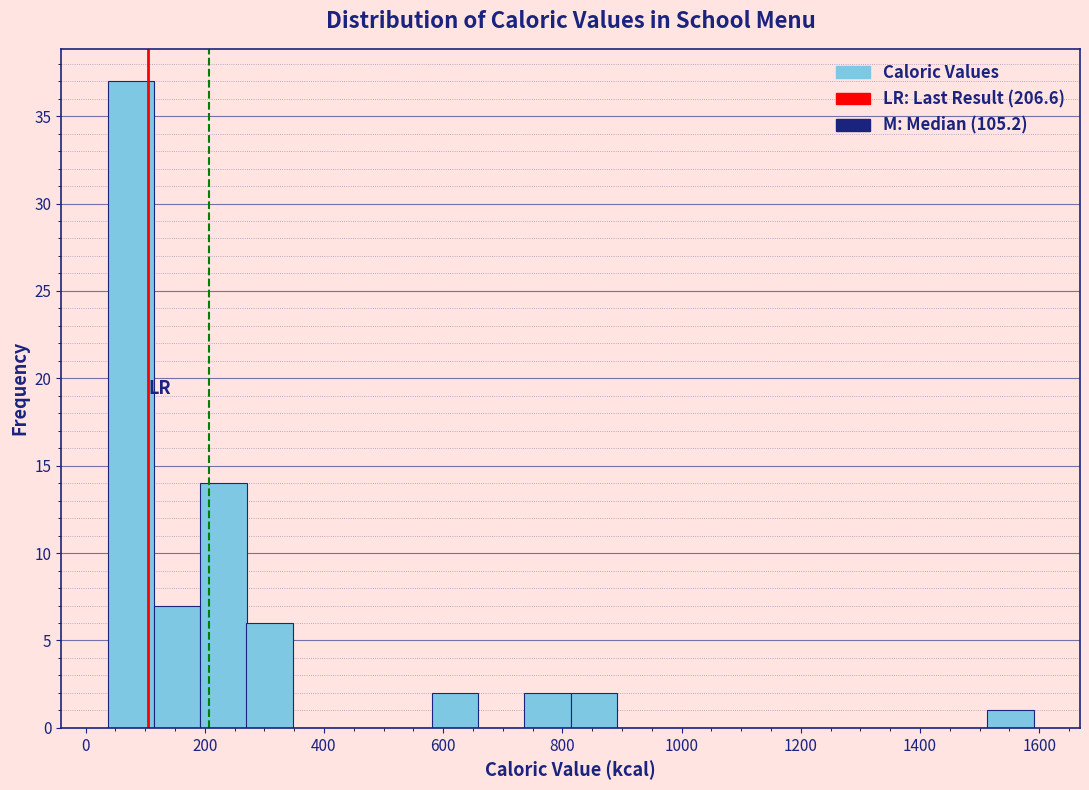

Around what value on the x-axis is the tallest bar? Give the approximate position of its centre, as read against the axis.

80